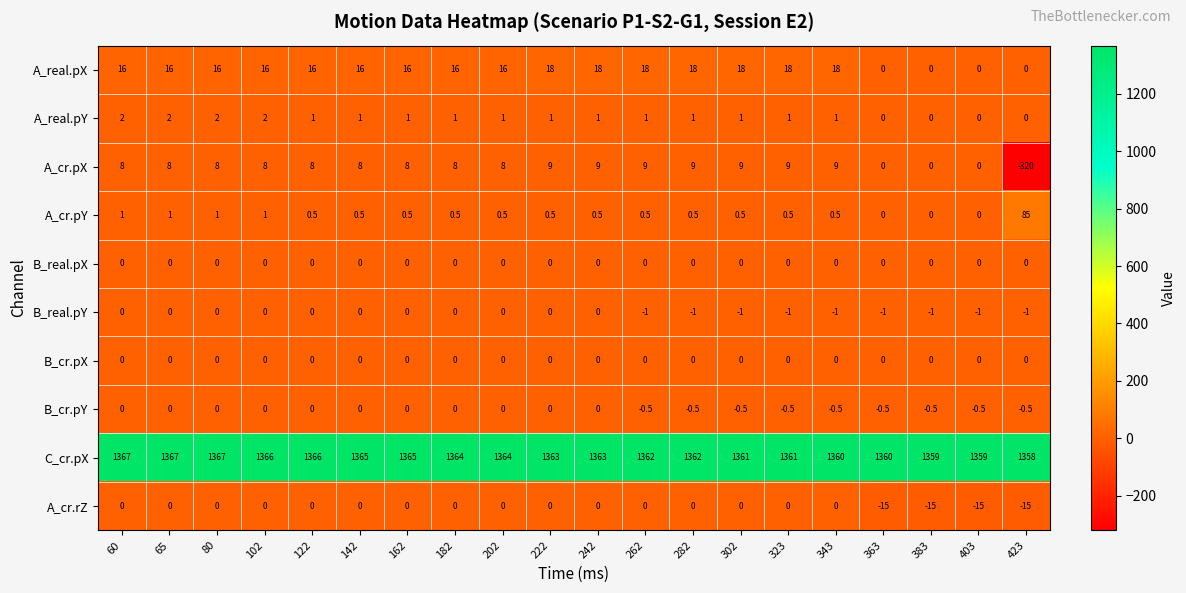

What is the spread (max minus min) of values at 242?

1363.0